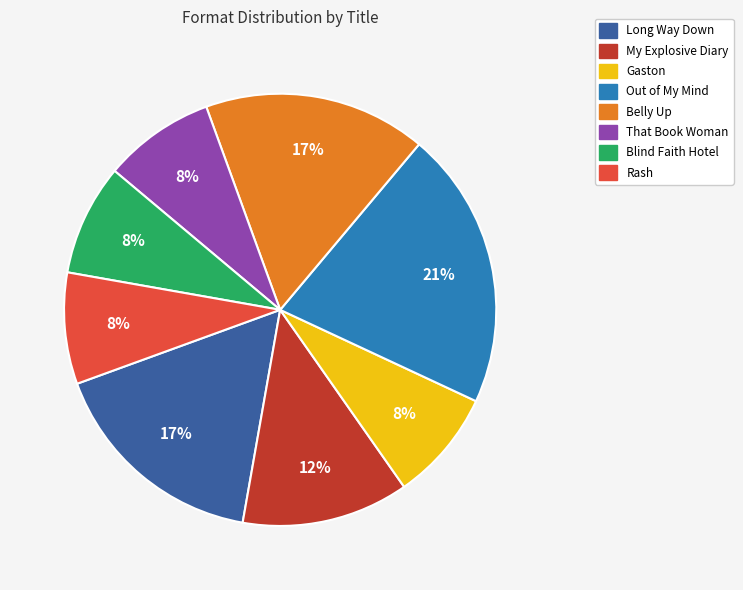

What percentage is the Gaston slice, to the nearest percent?

8%